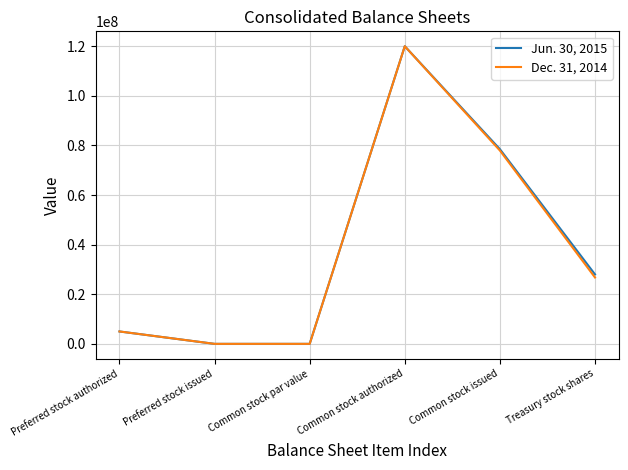

The Dec. 31, 2014 series shows 120000000 at Common stock authorized. True or false?

True